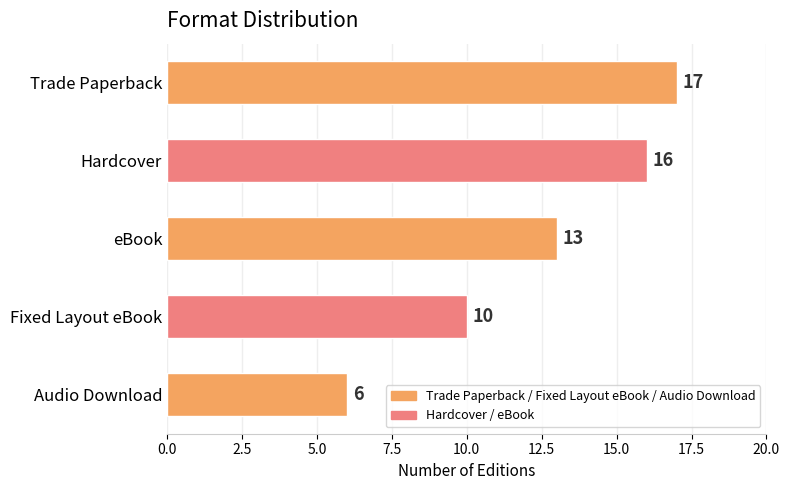

Reading top to bottom, list all the values displayed in this chart.

Trade Paperback=17	Hardcover=16	eBook=13	Fixed Layout eBook=10	Audio Download=6